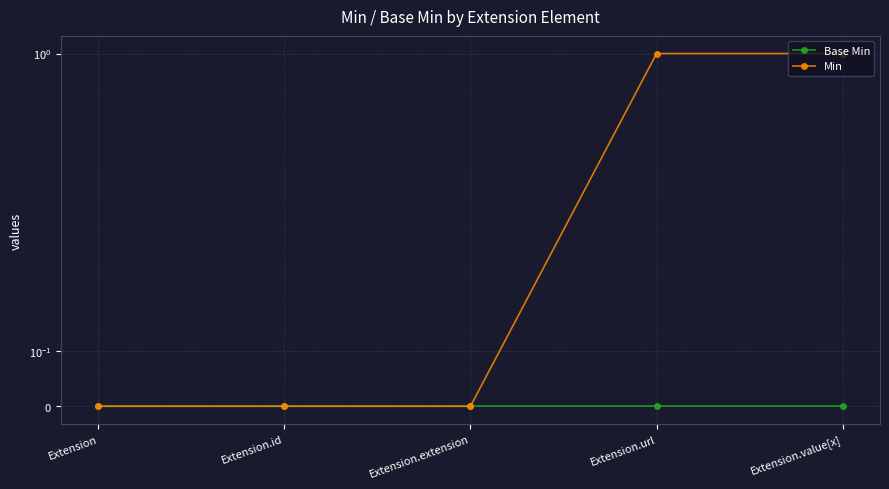

True or false: Min has more than 1 points higher than both neighbors.

False